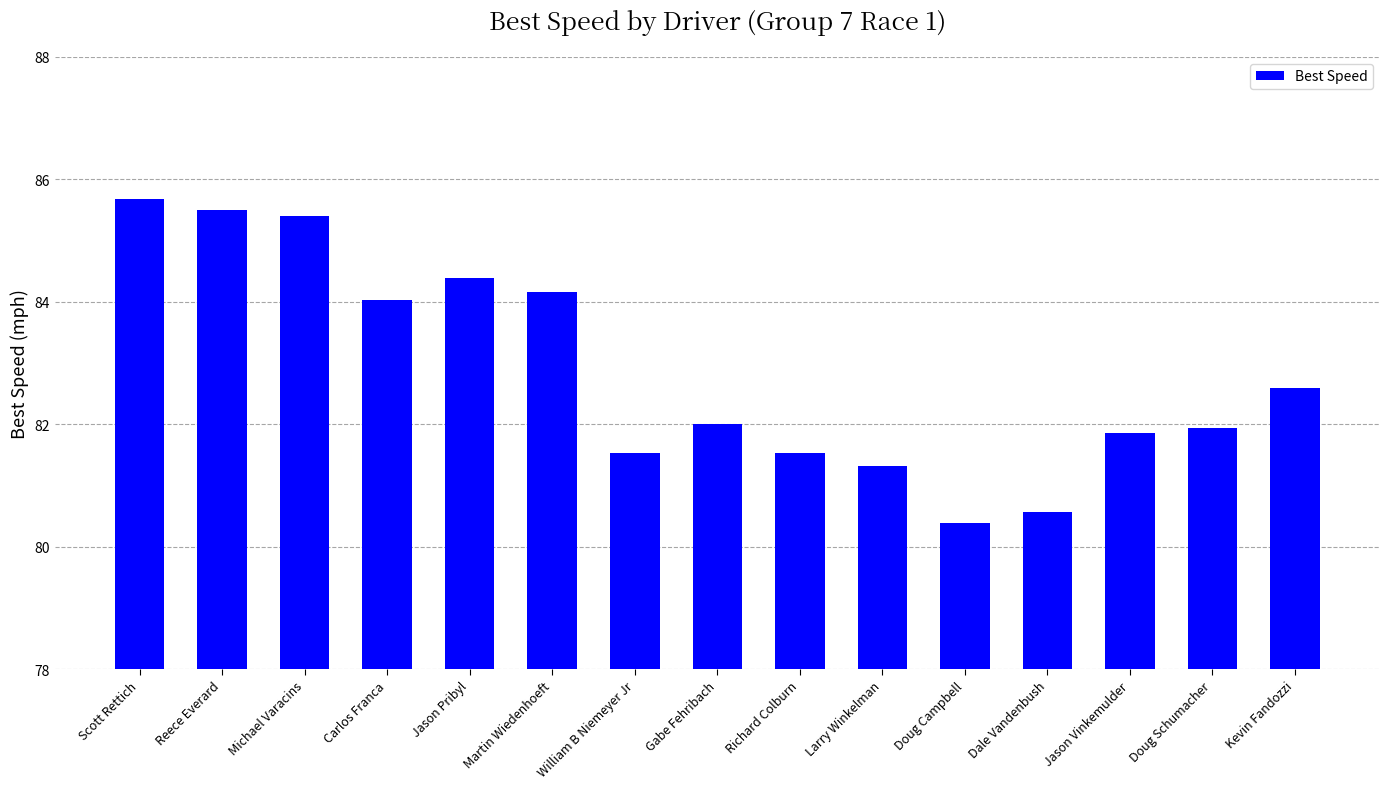

What value does the data have at Jason Vinkemulder?

81.9